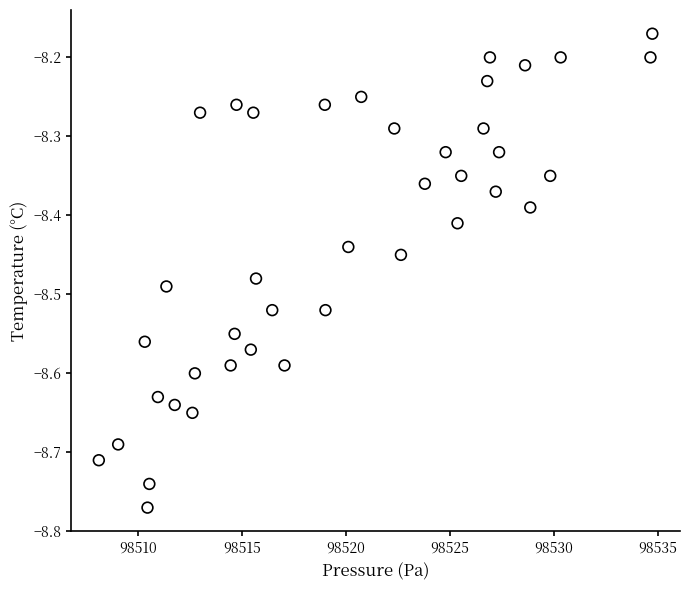

What is the range of X values (max minus min)?

26.6